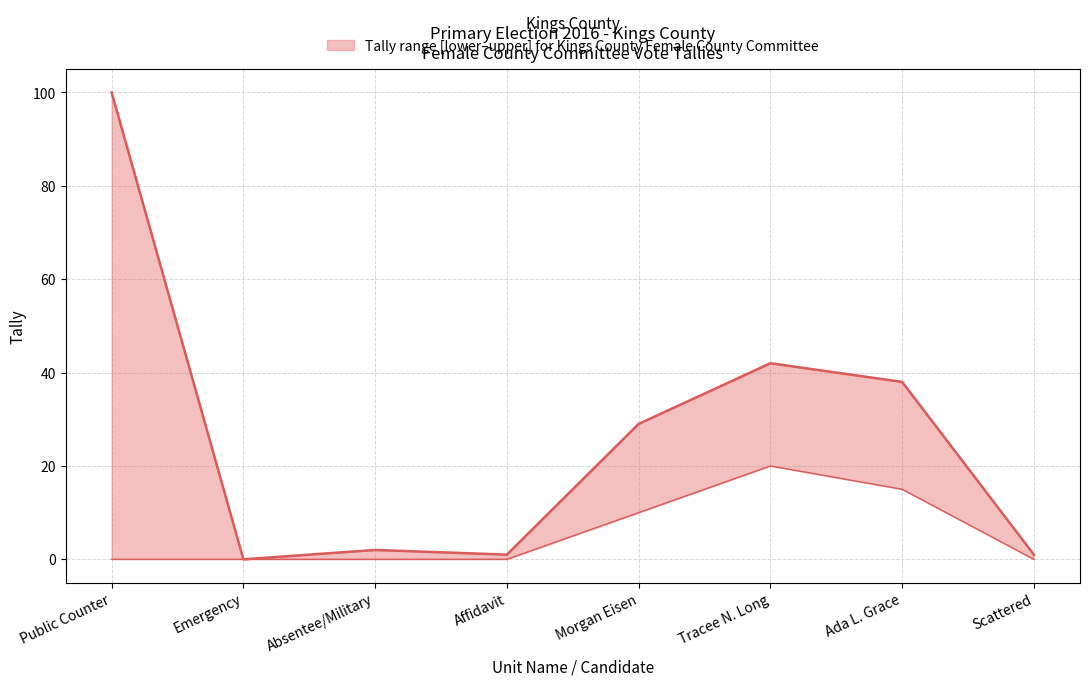

True or false: Tally_lower and Tally cross at least once.

False